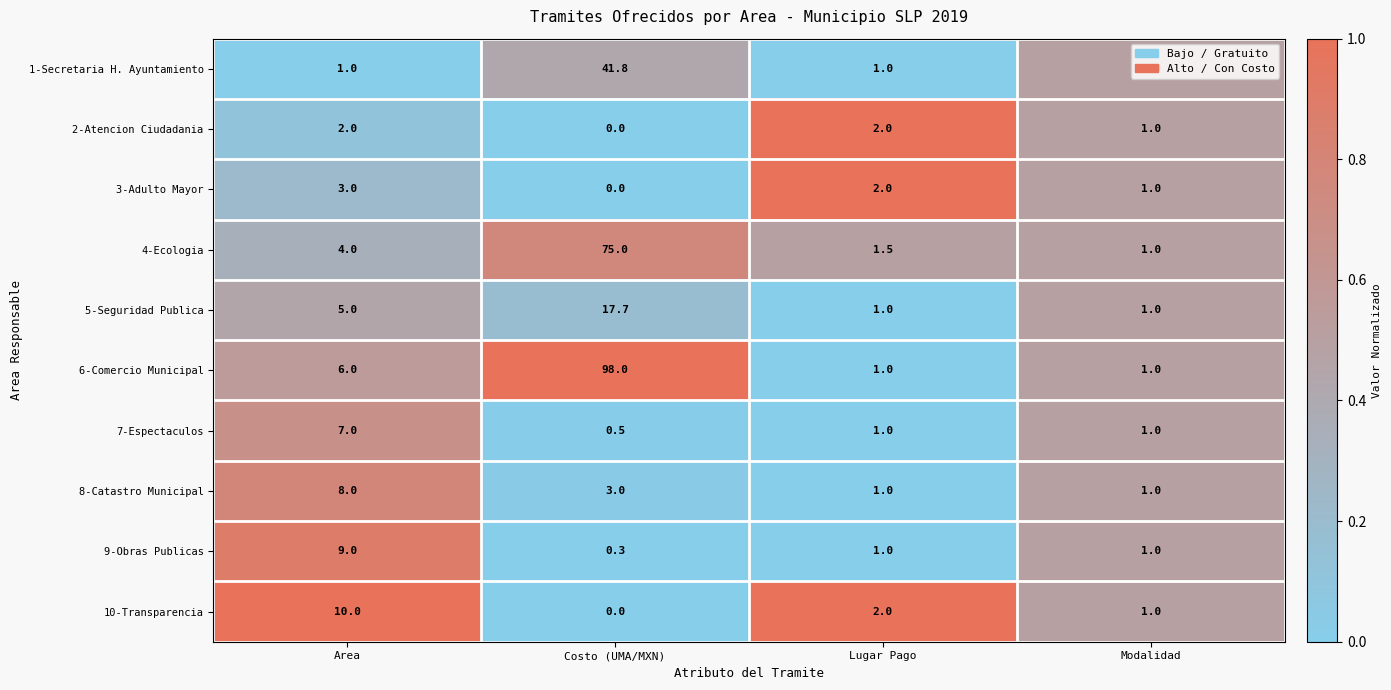

What is the difference between the maximum and second lowest values in the 8-Catastro Municipal series?

7.0